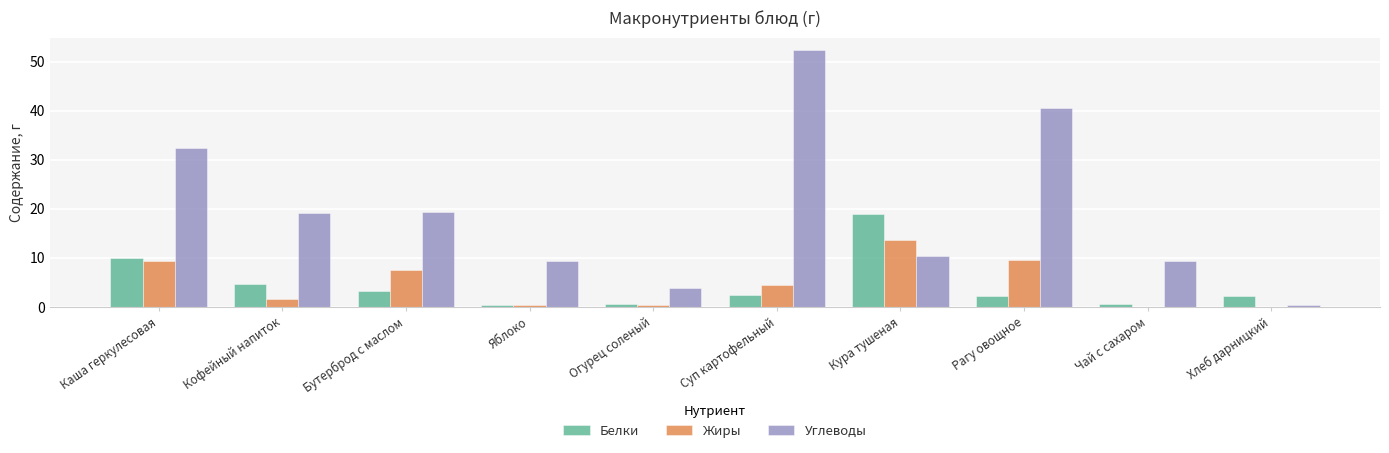

At which category does the chart reach its peak across all series?

Суп картофельный